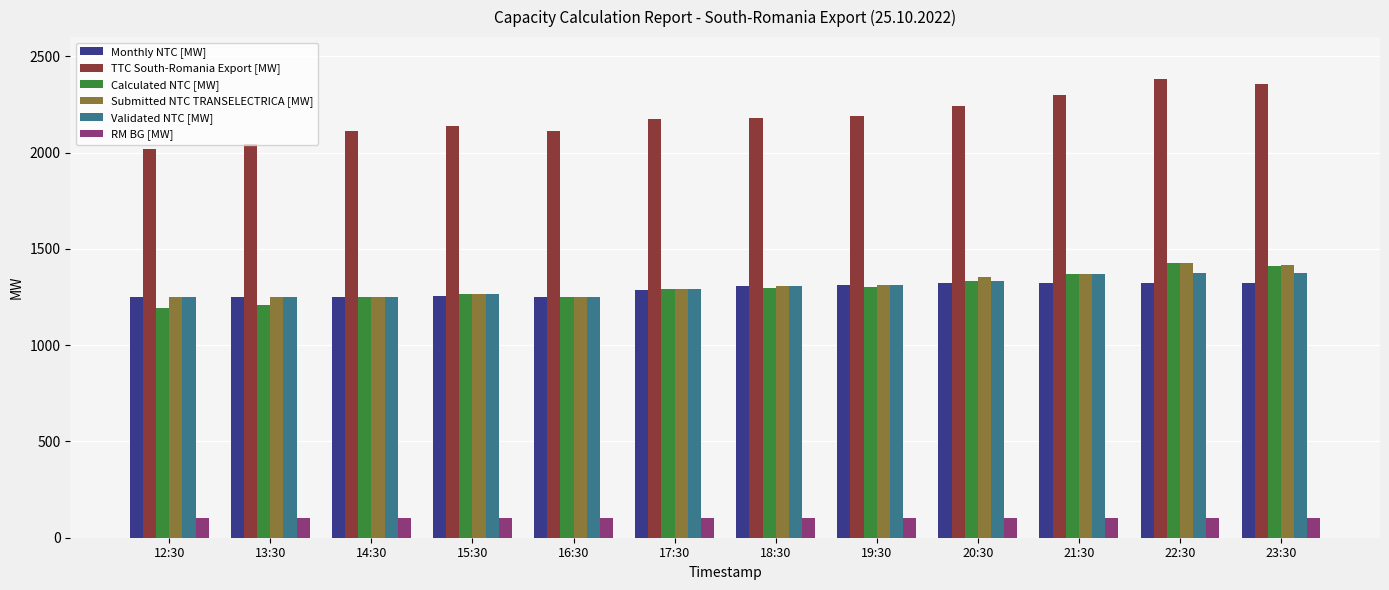

What is the difference between the highest and lowest values at 13:30?

1947